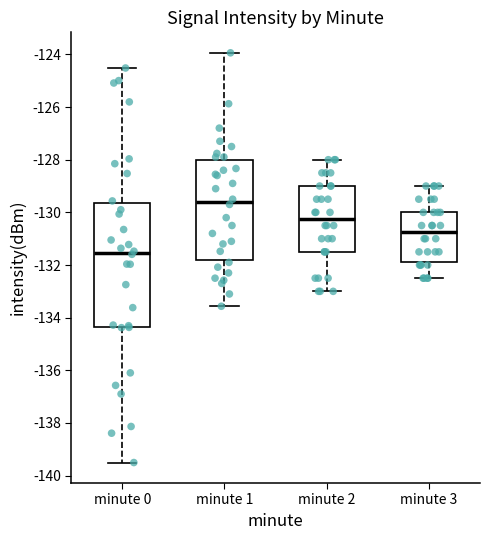

Reading left to right, read every box against the y-axis: the position of its median line, the range the box covers, and the ends of its whiskers. The values are not printed on the chart, so give them approximately, as read against the axis.

minute 0: median -131.6, box -134.4 to -129.6, whiskers -139.6 to -124.6
minute 1: median -129.6, box -131.8 to -128.0, whiskers -133.6 to -124.0
minute 2: median -130.2, box -131.4 to -129.0, whiskers -133.0 to -128.0
minute 3: median -130.8, box -131.8 to -130.0, whiskers -132.4 to -129.0